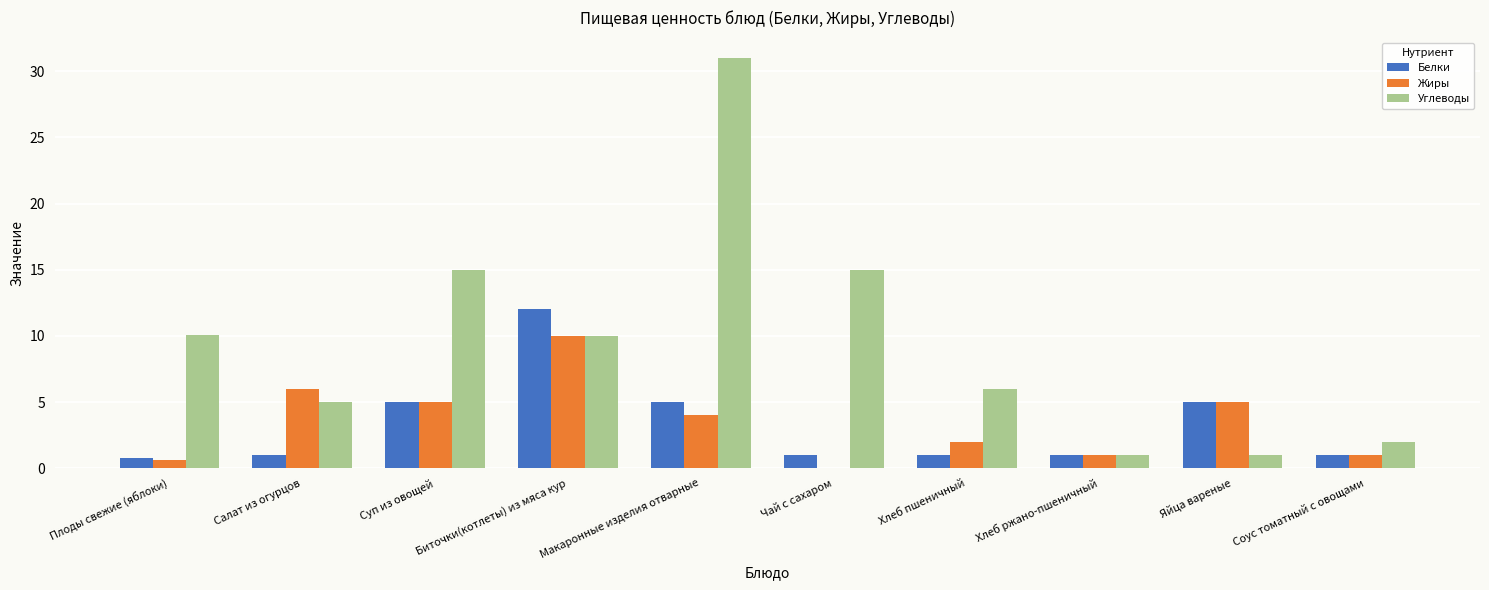

Is it true that Жиры equals 2.0 at Хлеб пшеничный?

True